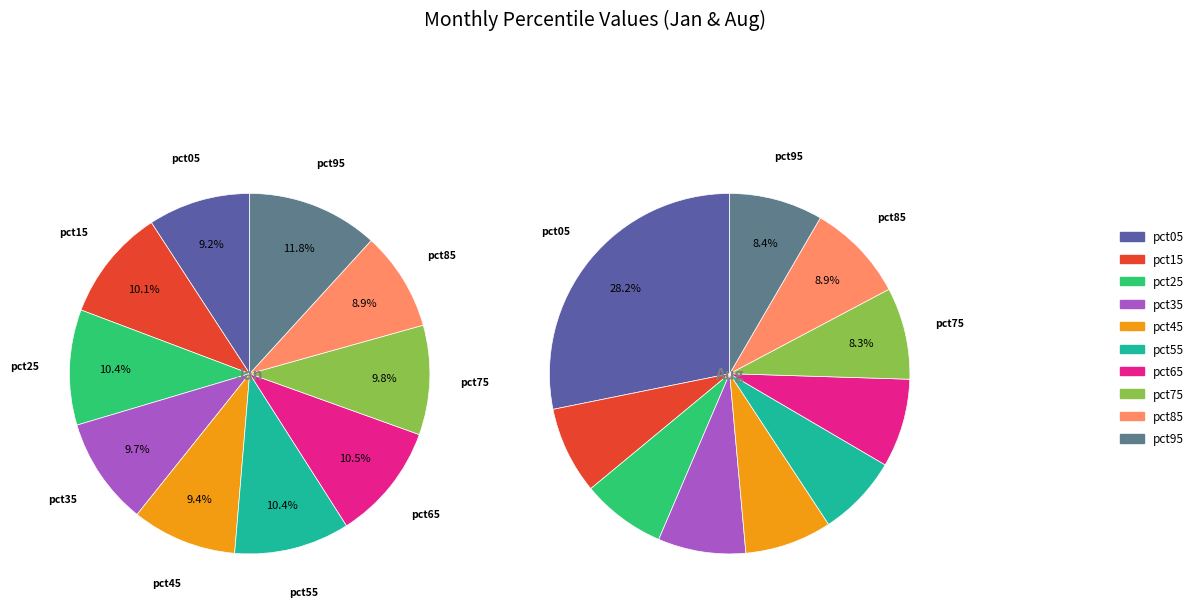

Count the number of slices in the pie.

10